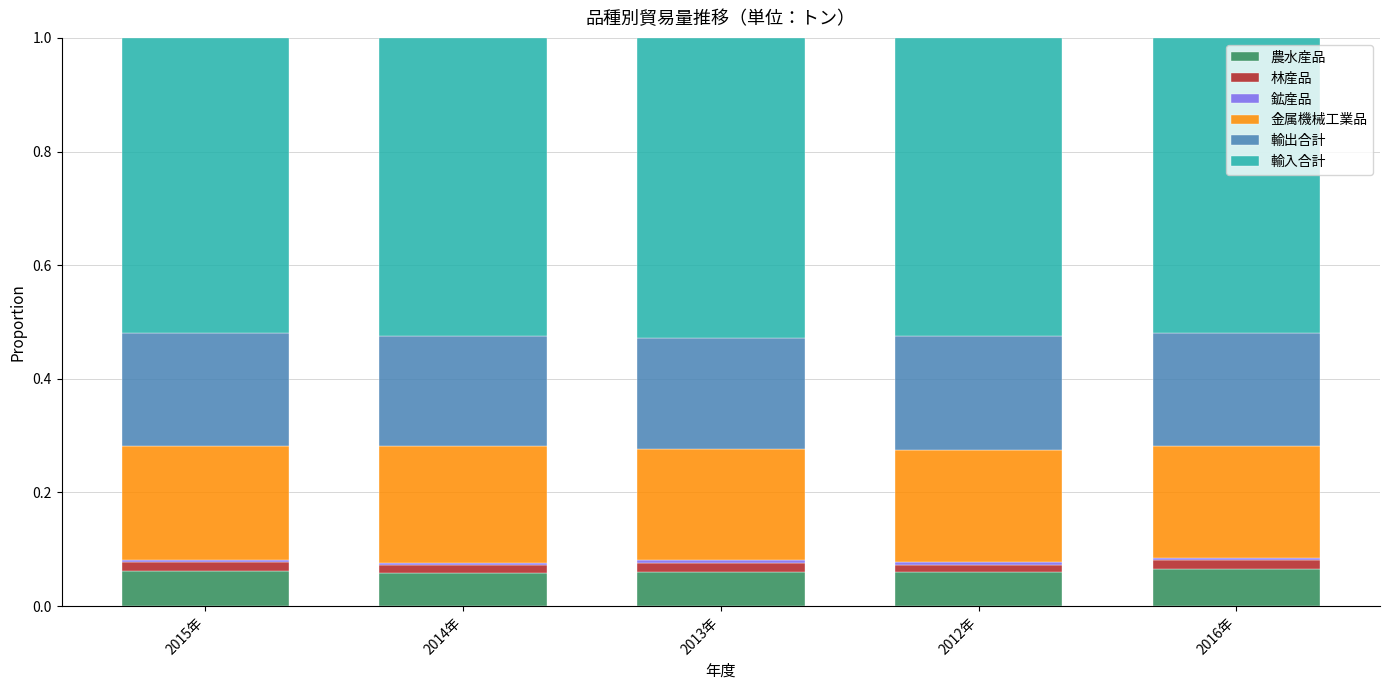

The 農水産品 series shows 0.0 at 2012年. True or false?

False